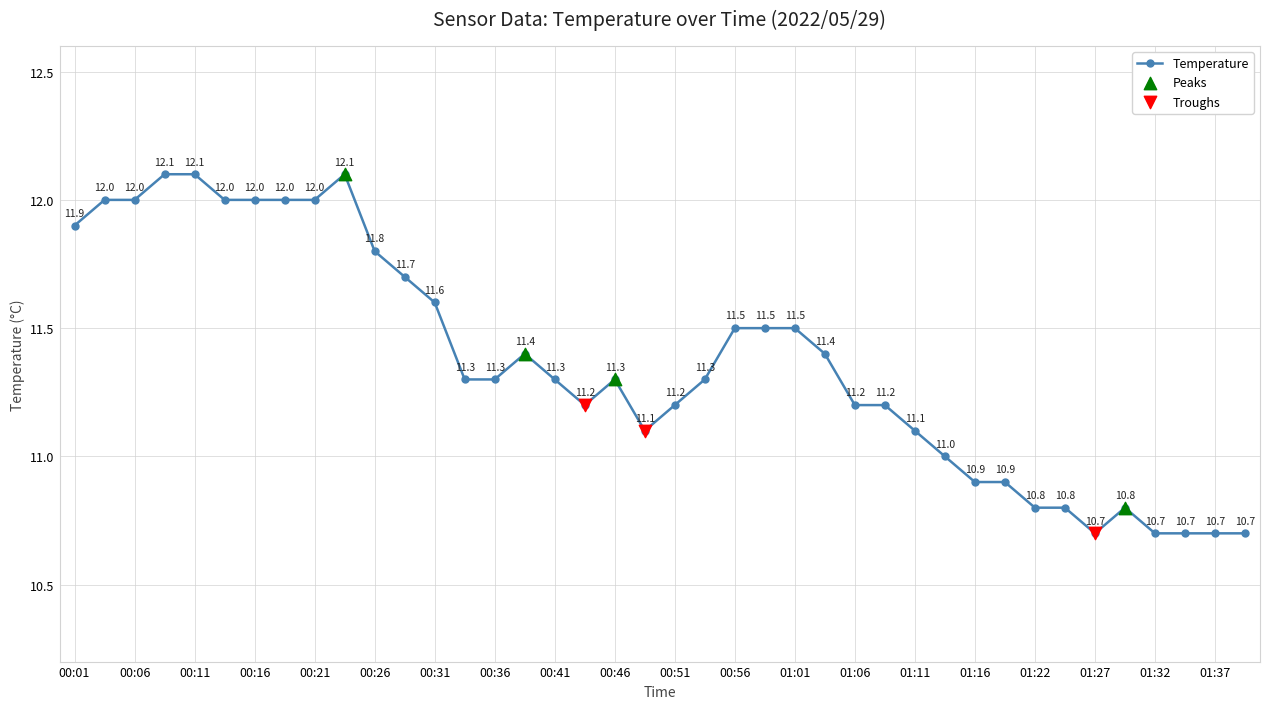

What is the difference between the maximum and second lowest values?

1.4